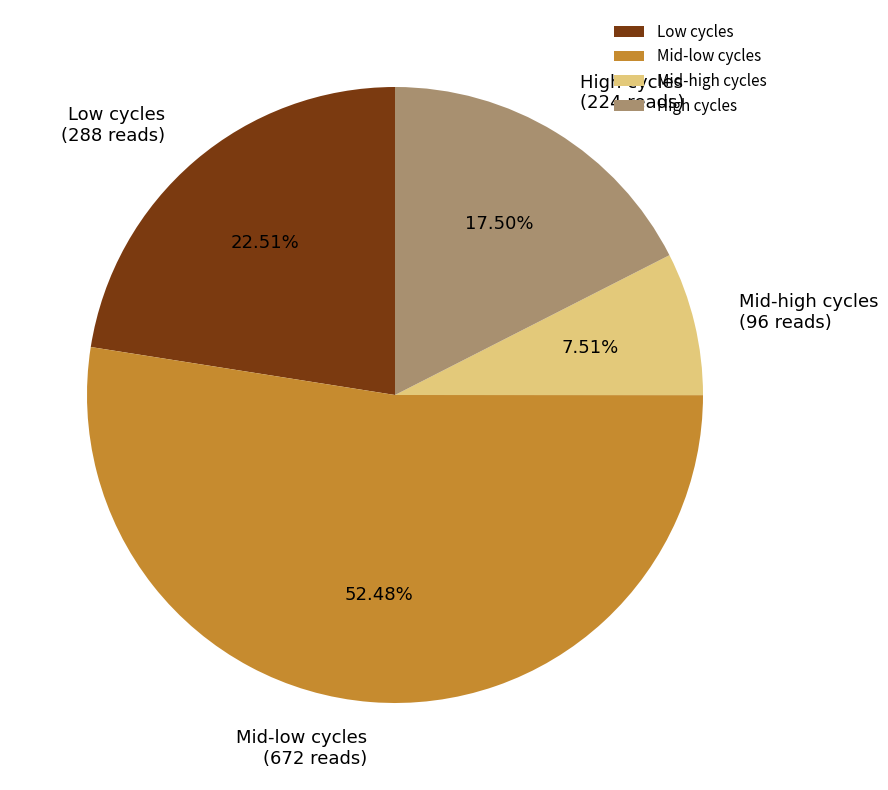

Which has a higher value, Mid-high cycles or Low cycles?

Low cycles